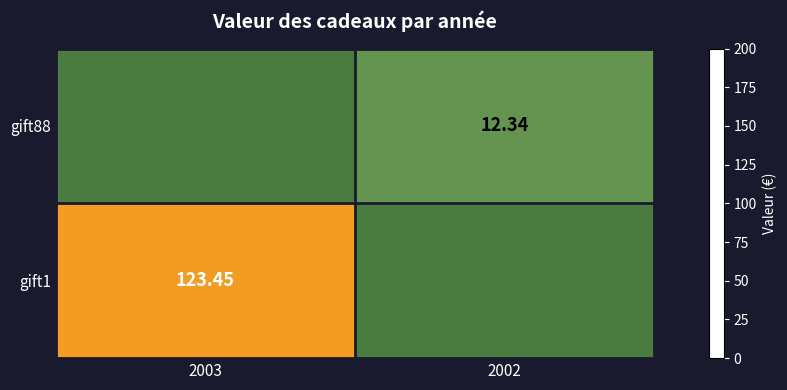

Is it true that gift1 equals 16.4 at 2002?

False